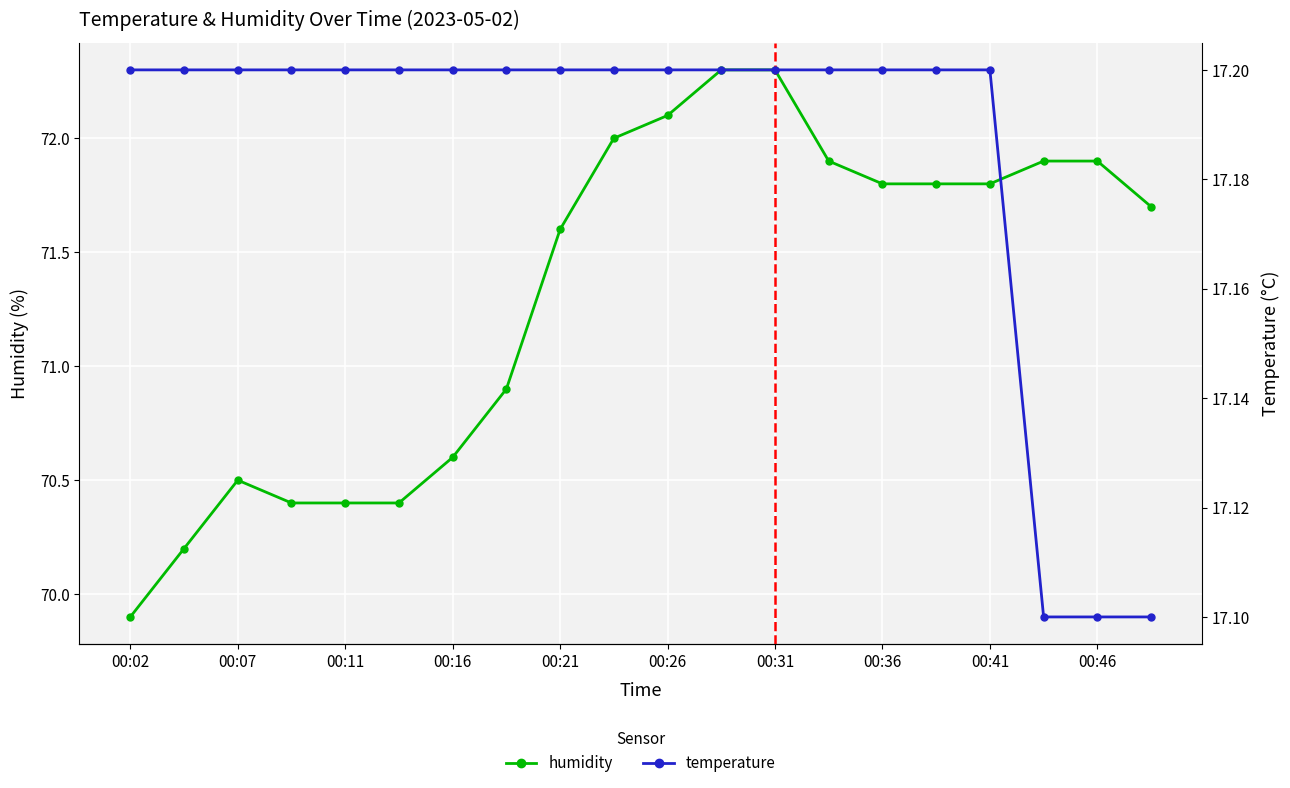

What is the value of the temperature point at the 3rd from the left?

17.2